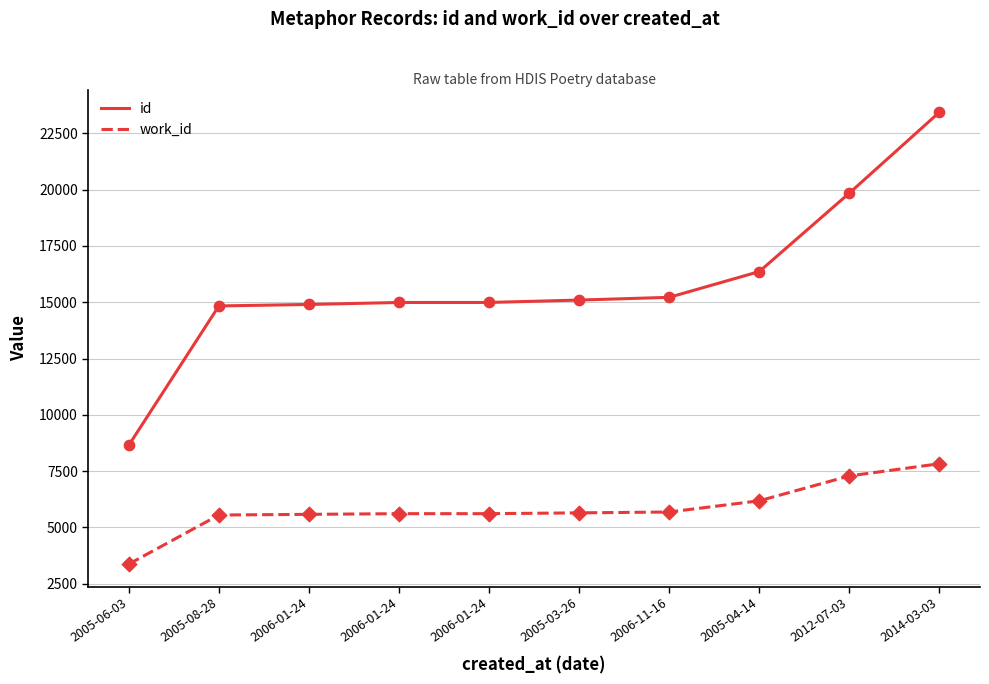

How many lines are shown in the chart?

2